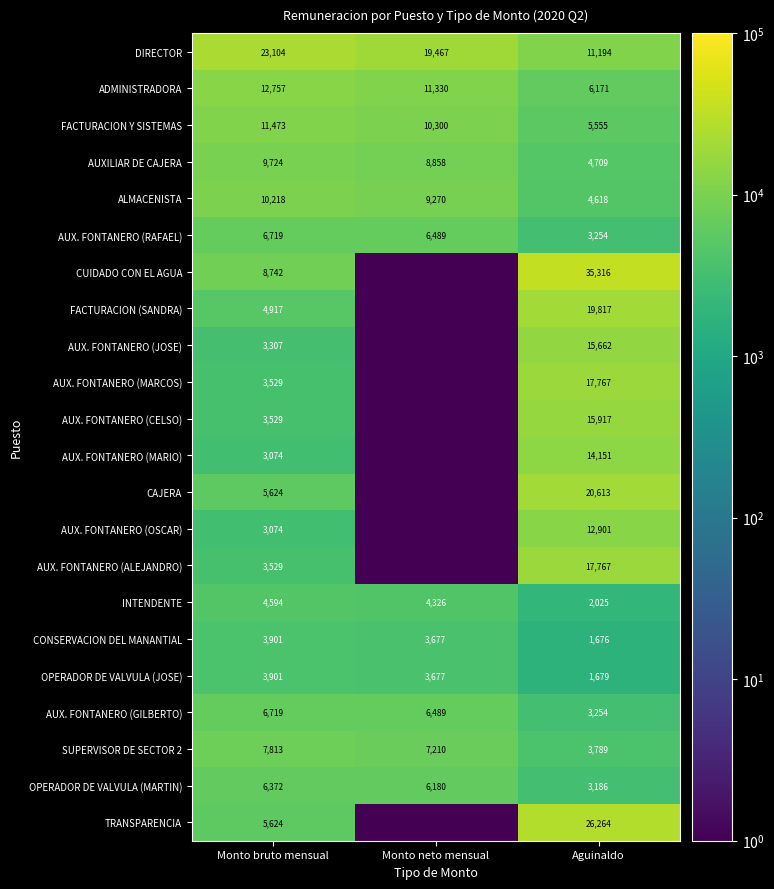

Which label corresponds to the largest value in the chart?

Aguinaldo